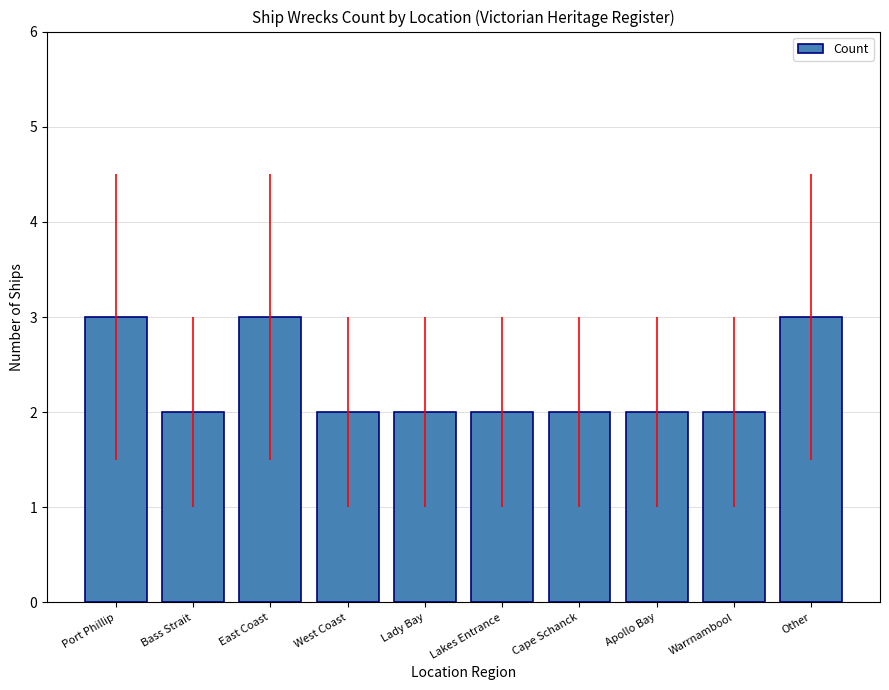

What is the maximum value shown in the chart?

3